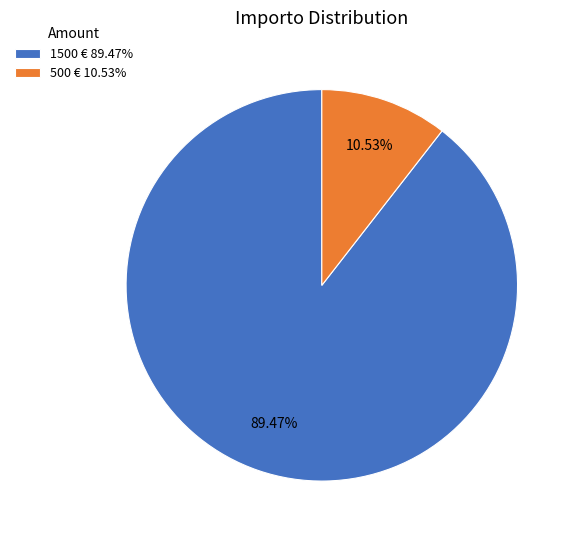

To the nearest percent, what is the average slice percentage?

50%